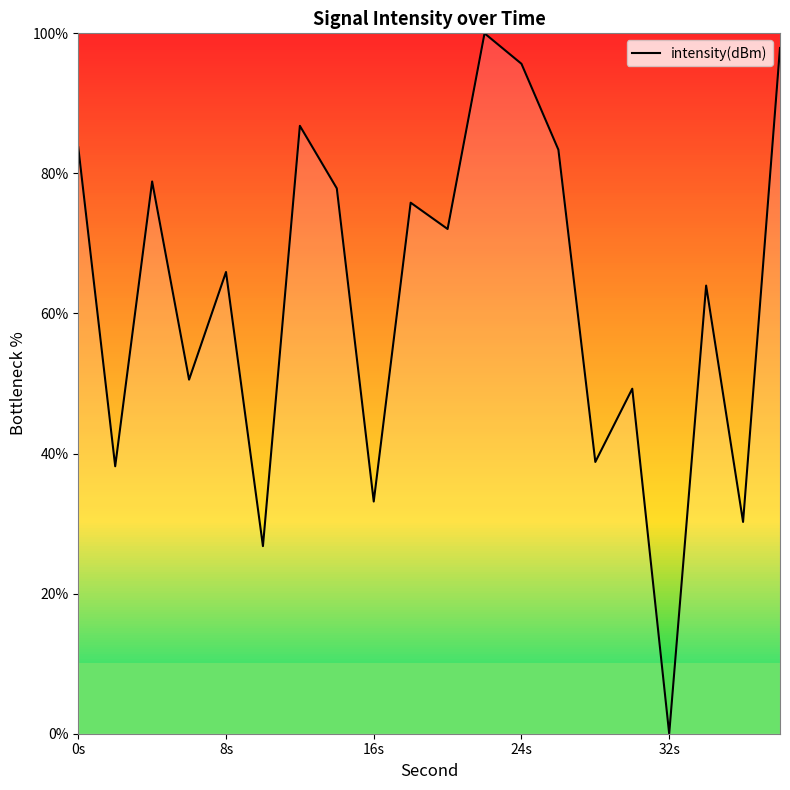

What is the average value?

62.4